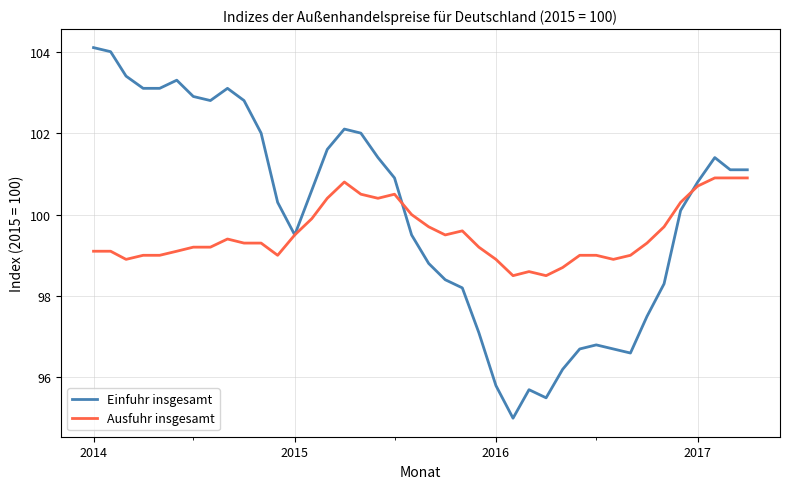

What is the highest value of the Einfuhr insgesamt series?

104.1